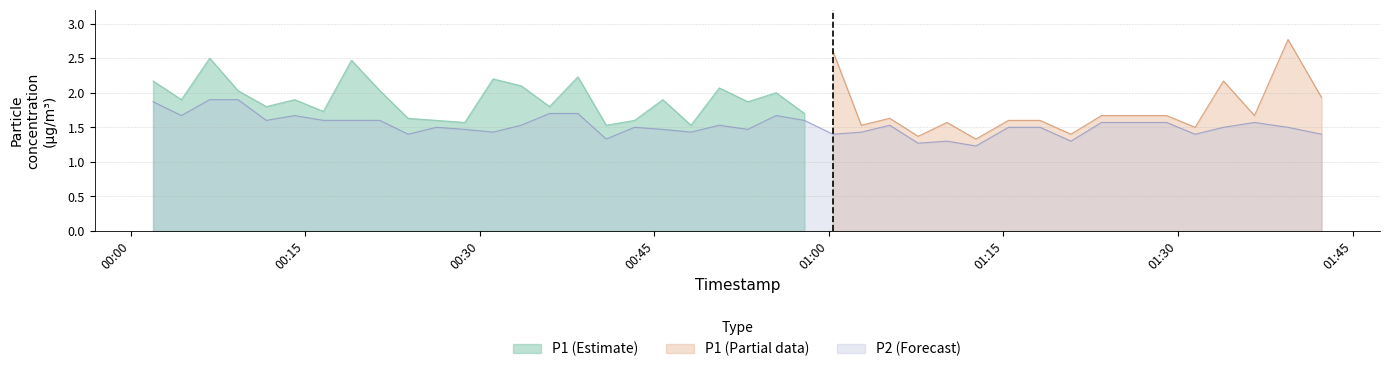

What is the lowest value of the P2 (Forecast) series?

1.2